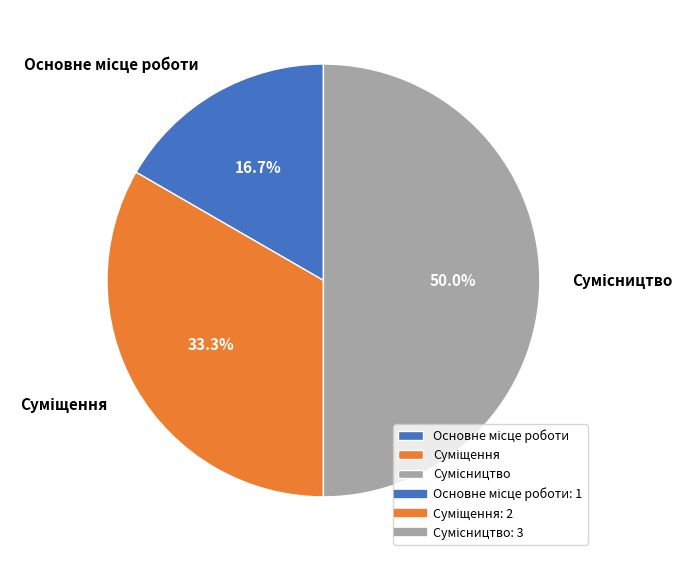

Approximately how many times larger is the value at Суміщення compared to Сумісництво?

0.7